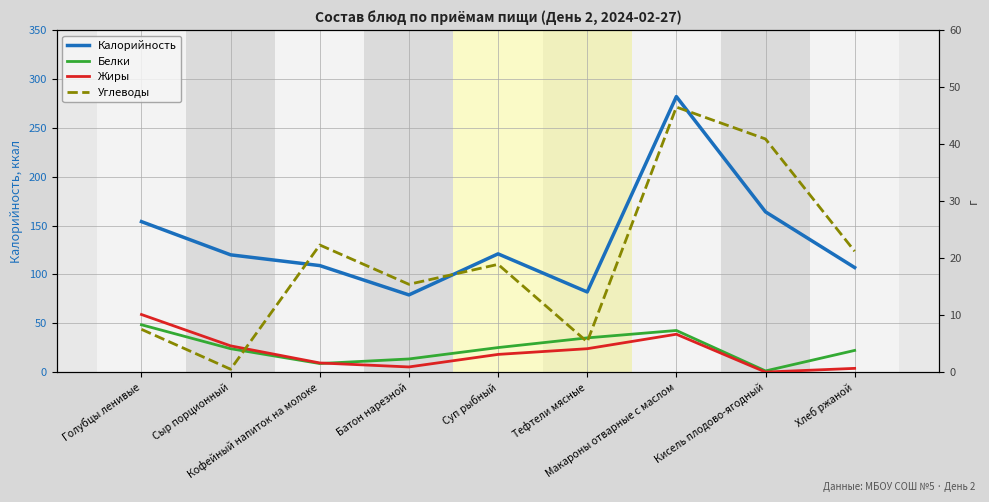

What is the value of the Жиры point at the 3rd from the left?

1.6